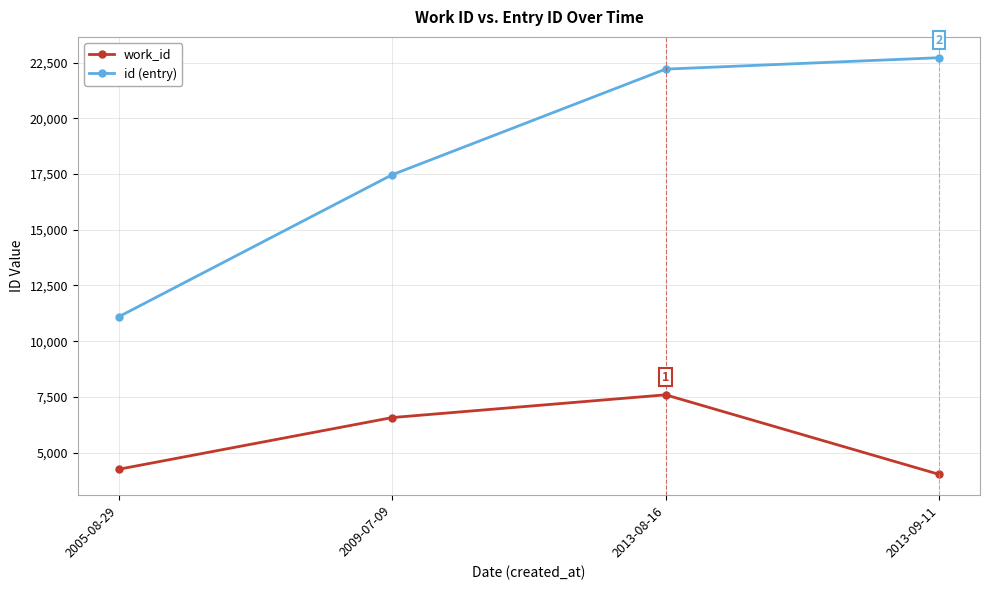

What is the difference between the maximum and second lowest values in the id (entry) series?

5251